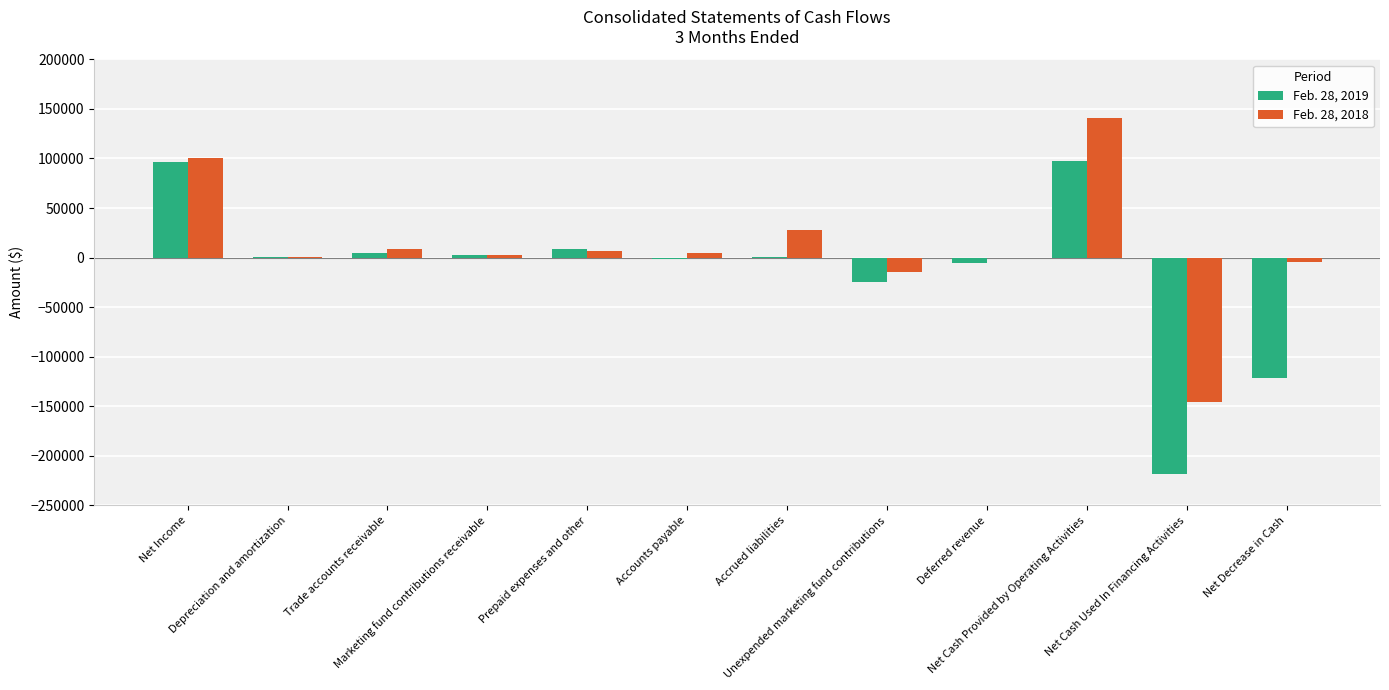

What is the maximum value shown in the chart?

140560